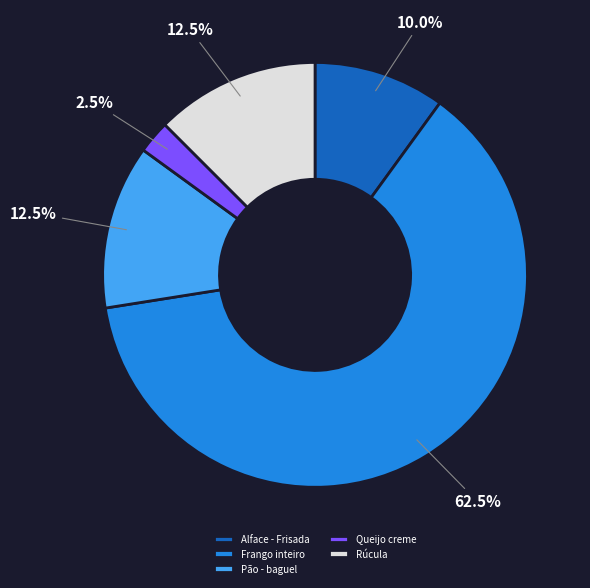

To the nearest percent, what is the difference between the largest and smallest slice percentages?

60%